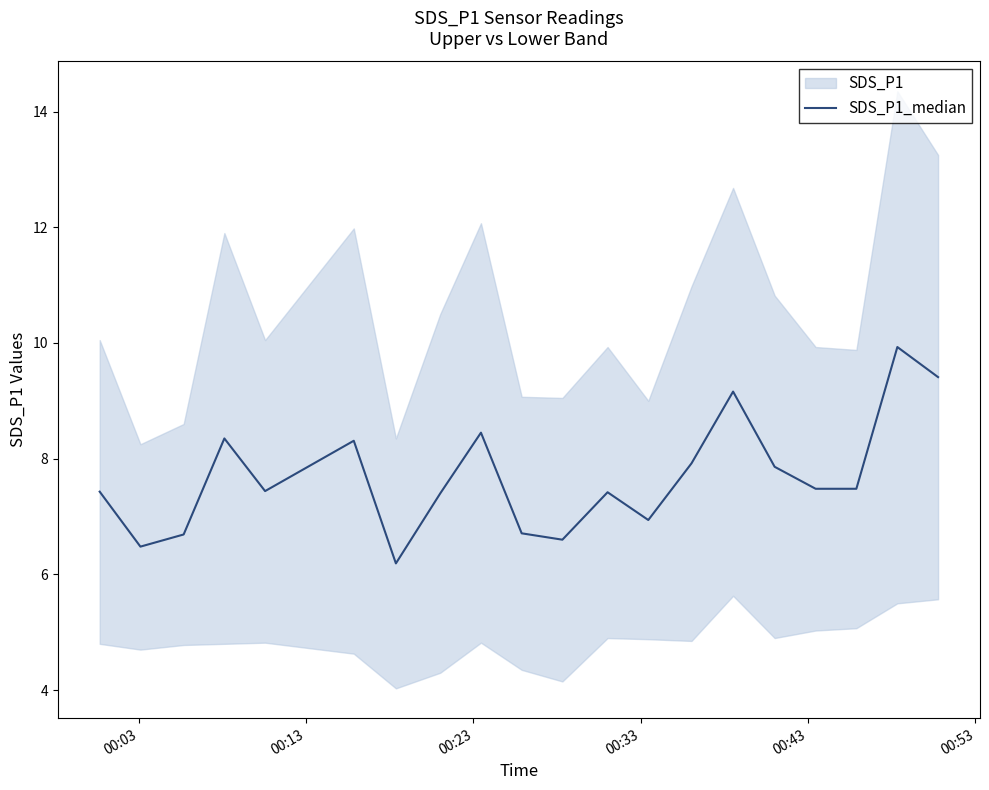

What is the highest value of the SDS_P1_median series?

9.9